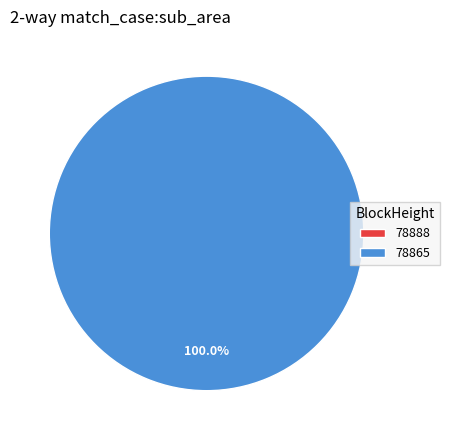

Between 78888 and 78865, which is larger?

78865